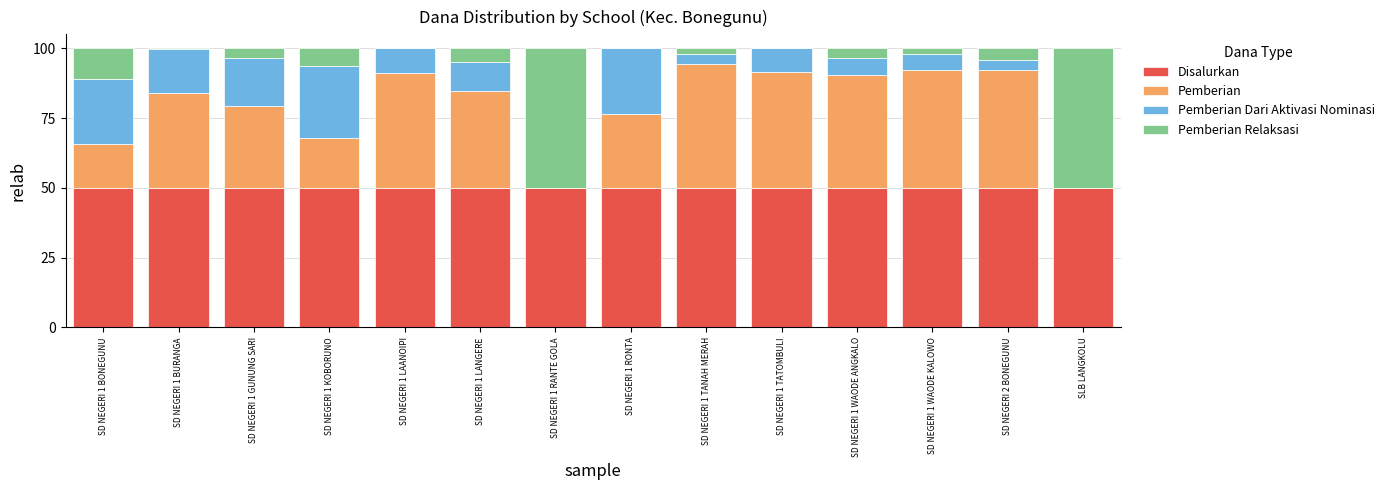

What is the maximum value for Disalurkan?

50.0